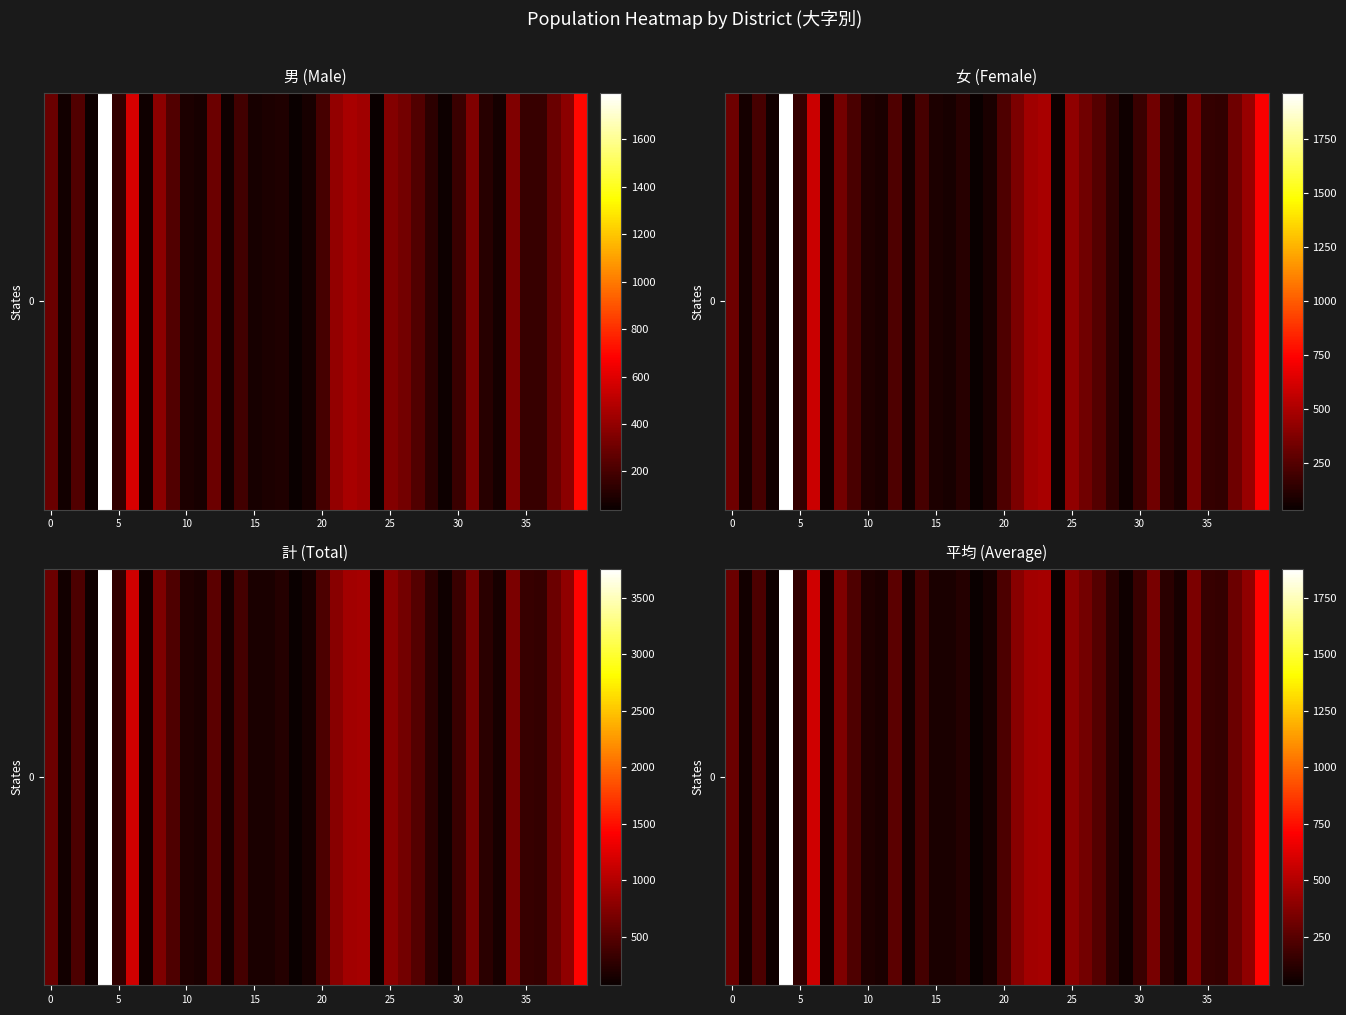

What value does the data have at 16?

81.0